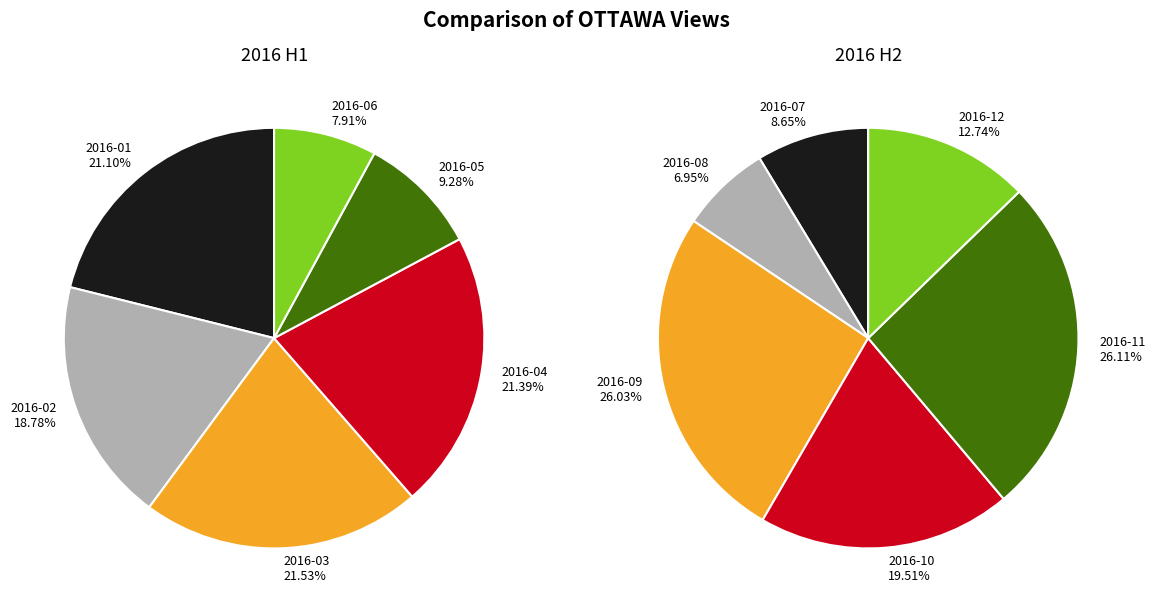

The 5 slice represents 1% of the pie. True or false?

False